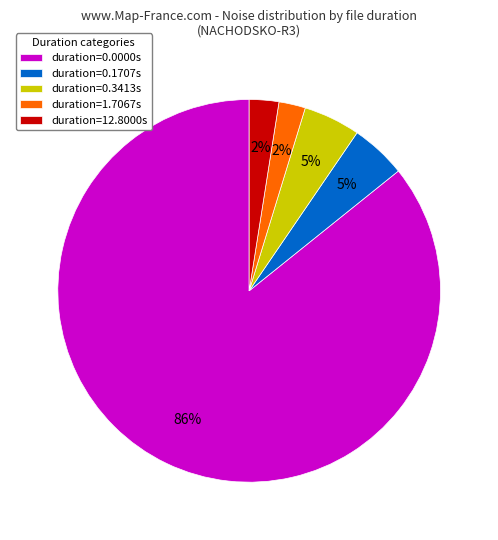

Is it true that duration=0.3413s is 14% of the pie?

False